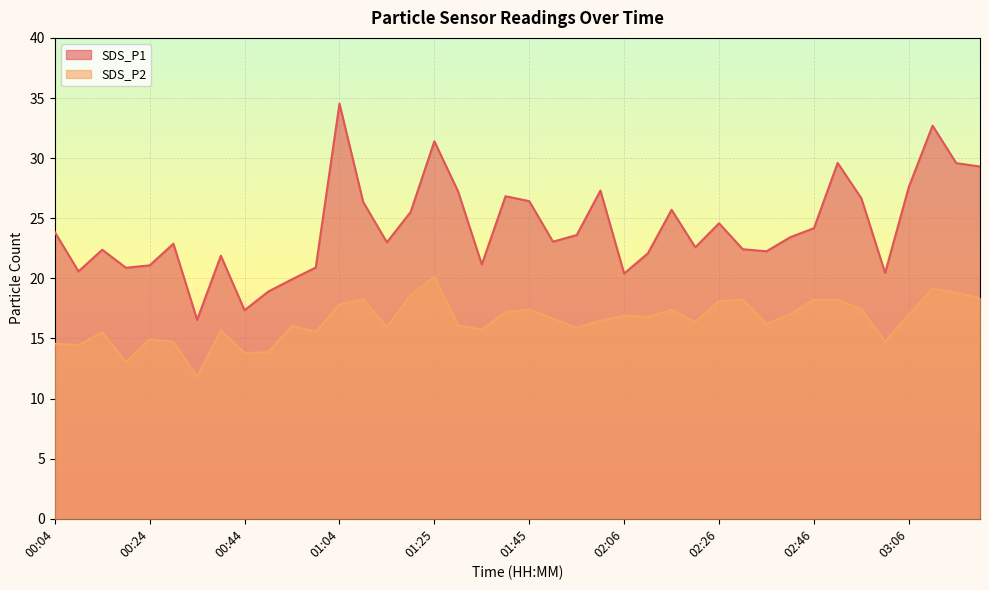

What is the difference between the maximum and second lowest values in the SDS_P1 series?

17.2